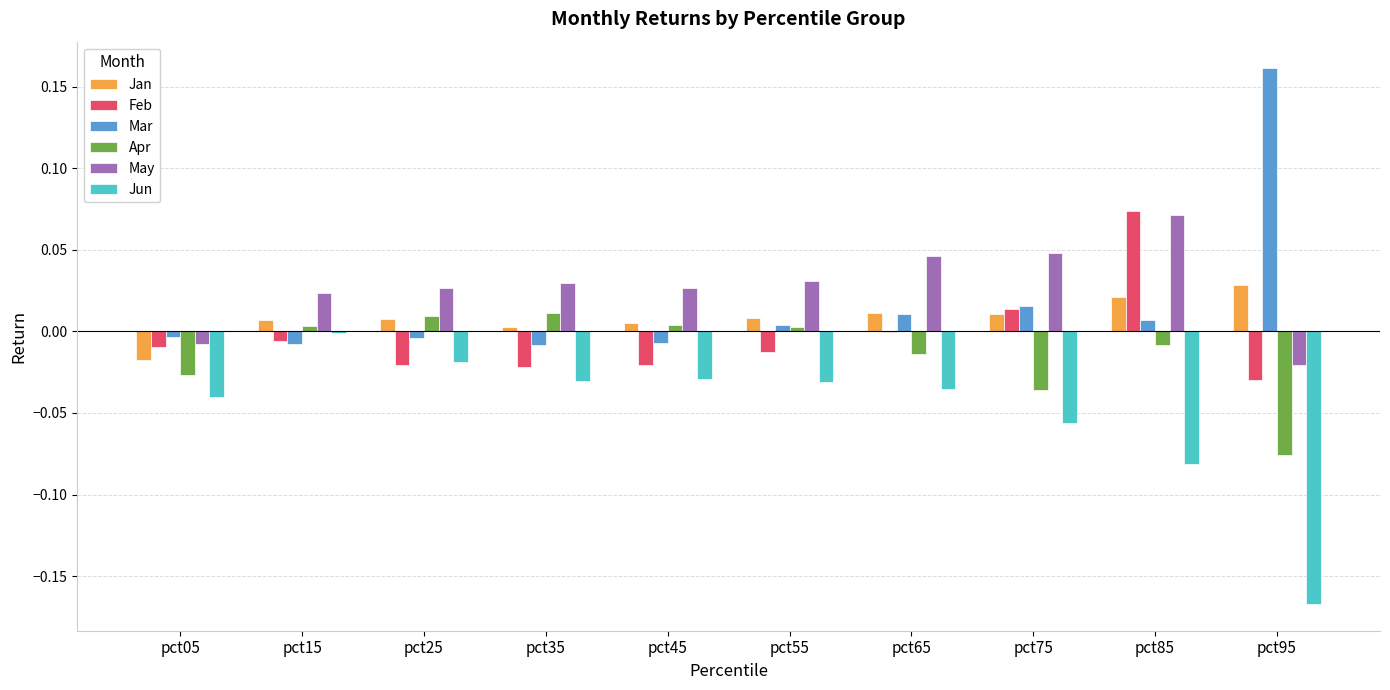

At which label does May reach its peak?

pct85